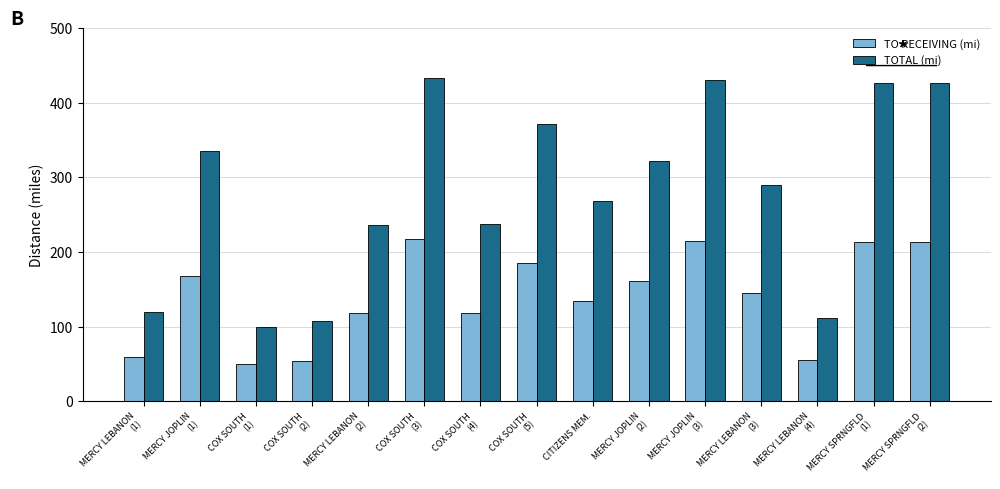

What is the difference between the TOTAL (mi) values at MERCY LEBANON
(4) and COX SOUTH
(2)?

4